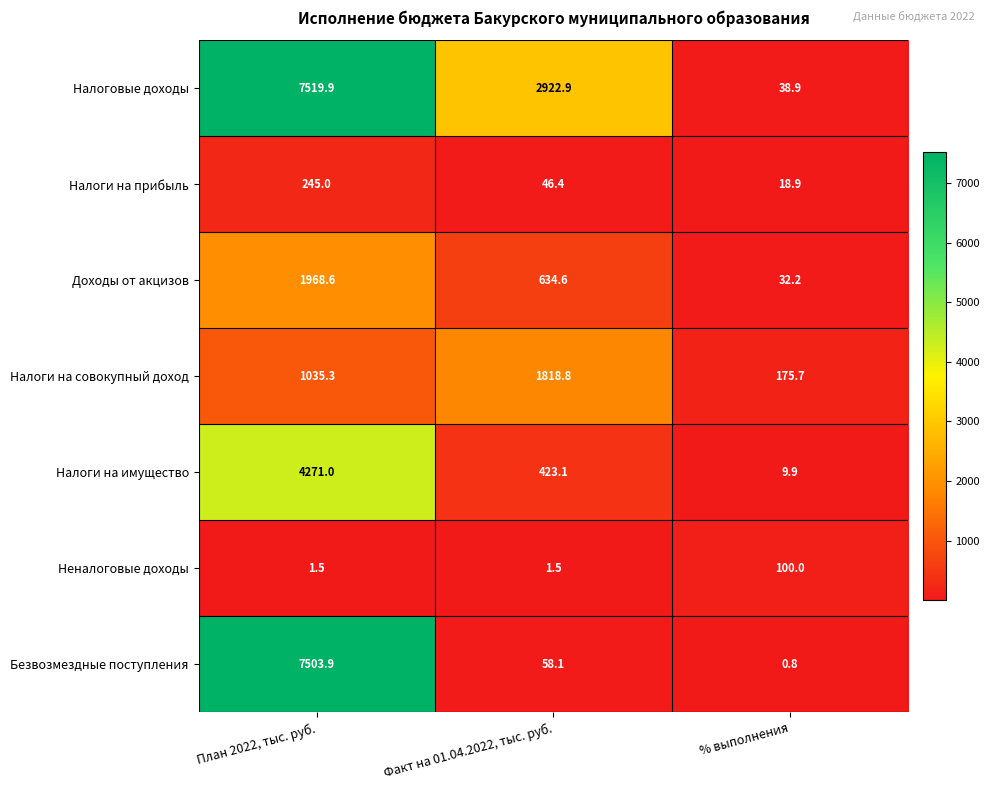

Is the value of Безвозмездные поступления at План 2022, тыс. руб. greater than the value of Налоговые доходы at План 2022, тыс. руб.?

No